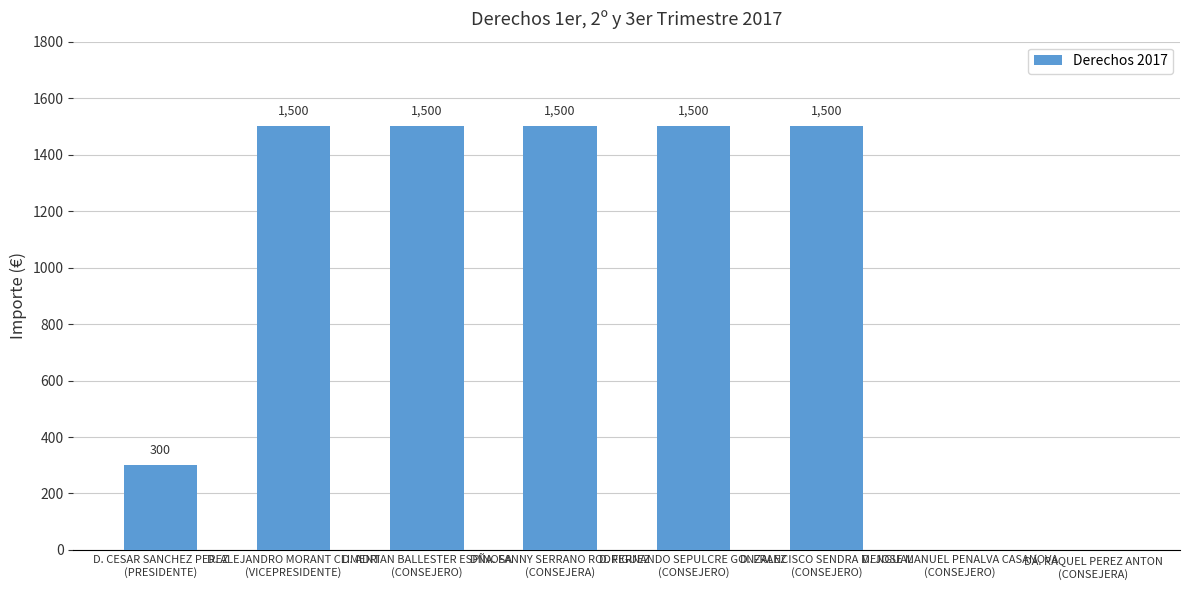

What is the maximum value shown in the chart?

1500